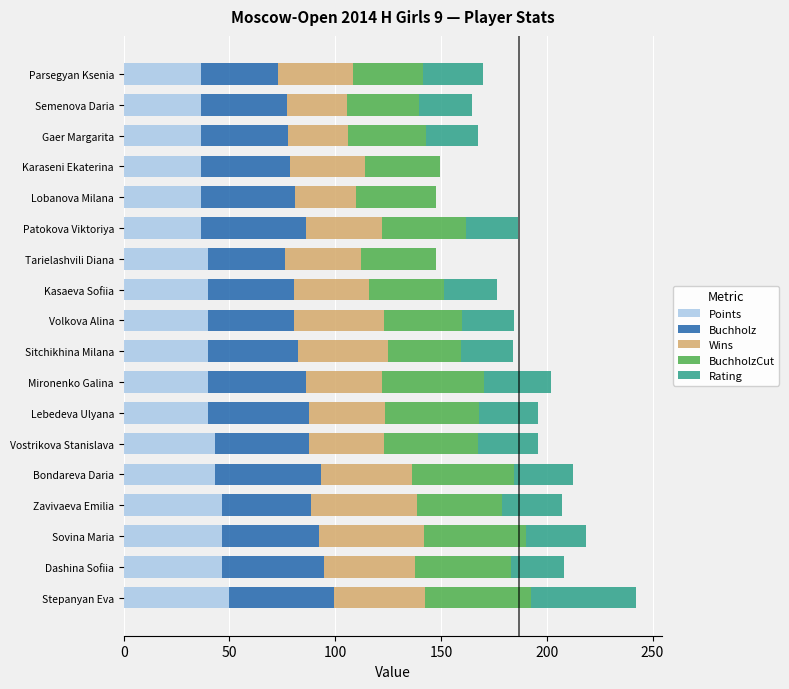

True or false: Points has a value of 11.6 at Lobanova Milana.

False